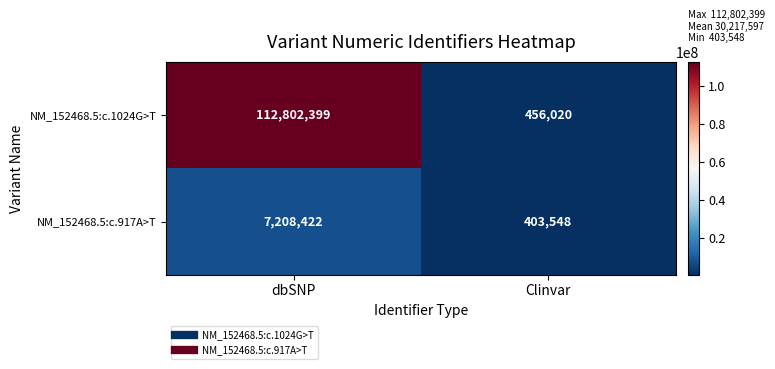

What is the sum of all NM_152468.5:c.917A>T values?

7611970